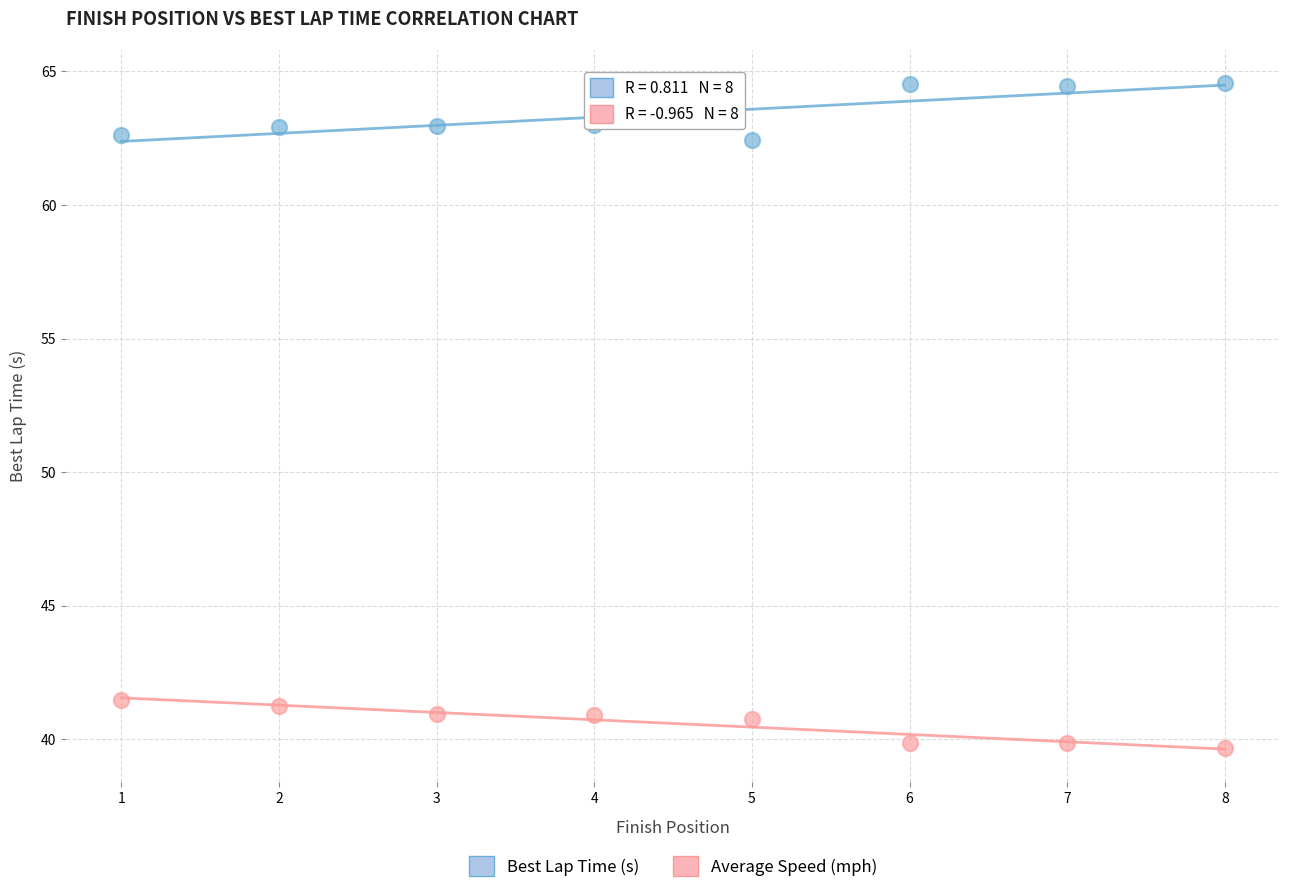

Across all data points, what is the range of Y values (max minus min)?

24.9